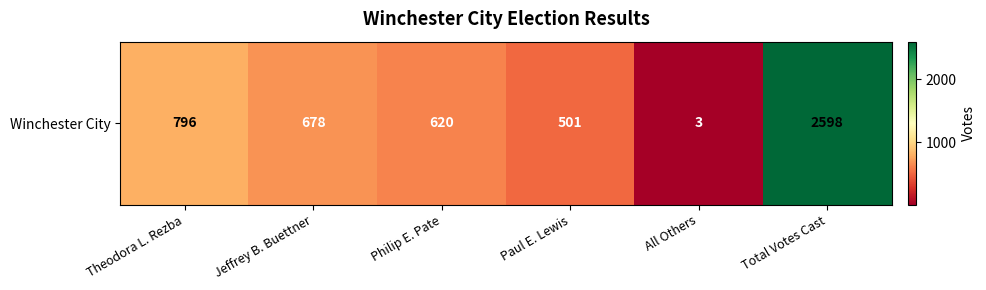

Rank the categories by value from lowest to highest.

All Others, Paul E. Lewis, Philip E. Pate, Jeffrey B. Buettner, Theodora L. Rezba, Total Votes Cast